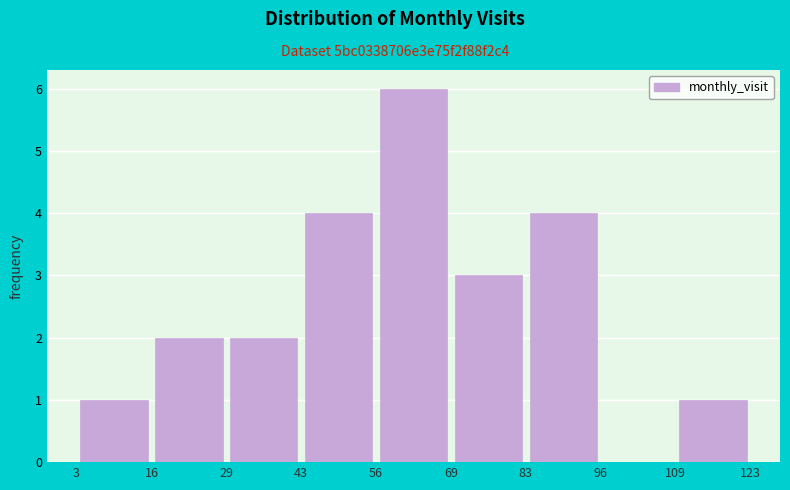

How tall is the bar that spans 56 to 69 on the x-axis? The values are not printed on the chart, so give them approximately, as read against the axis.

6